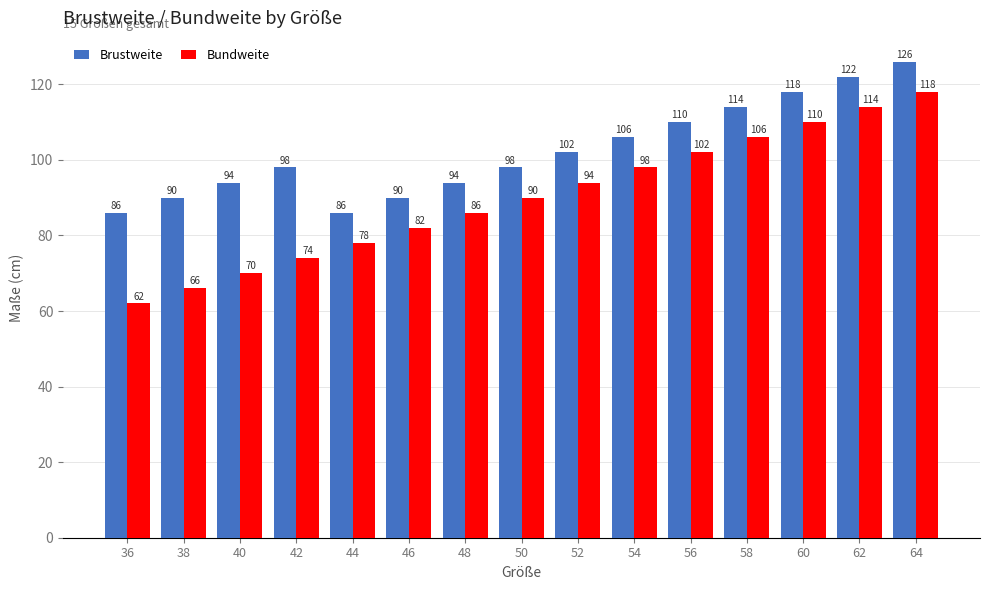

Reading right to left, extract all data points from this chart.

Brustweite: 64=126	62=122	60=118	58=114	56=110	54=106	52=102	50=98	48=94	46=90	44=86	42=98	40=94	38=90	36=86
Bundweite: 64=118	62=114	60=110	58=106	56=102	54=98	52=94	50=90	48=86	46=82	44=78	42=74	40=70	38=66	36=62